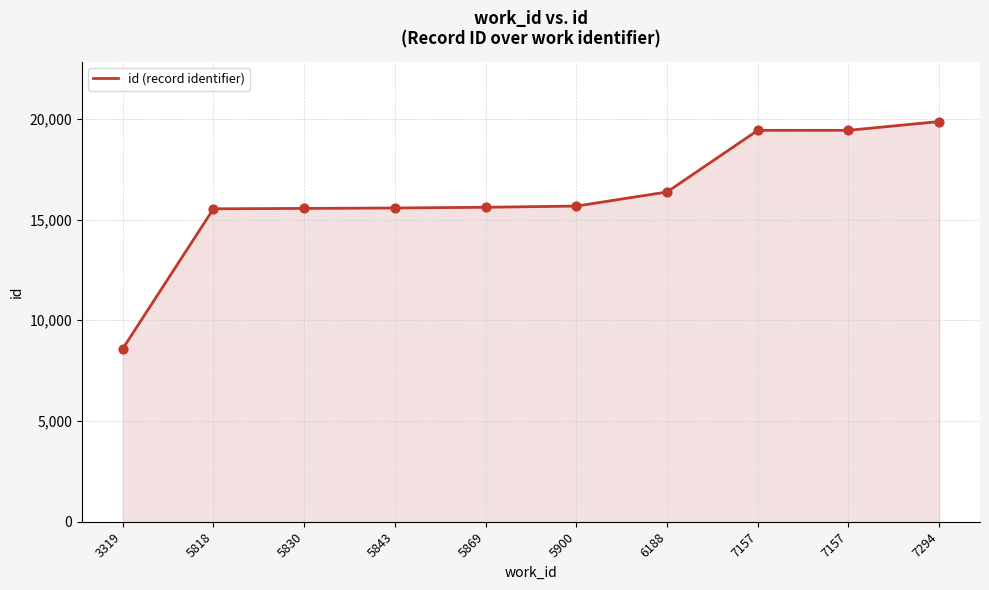

Between 7294 and 3319, which is larger?

7294